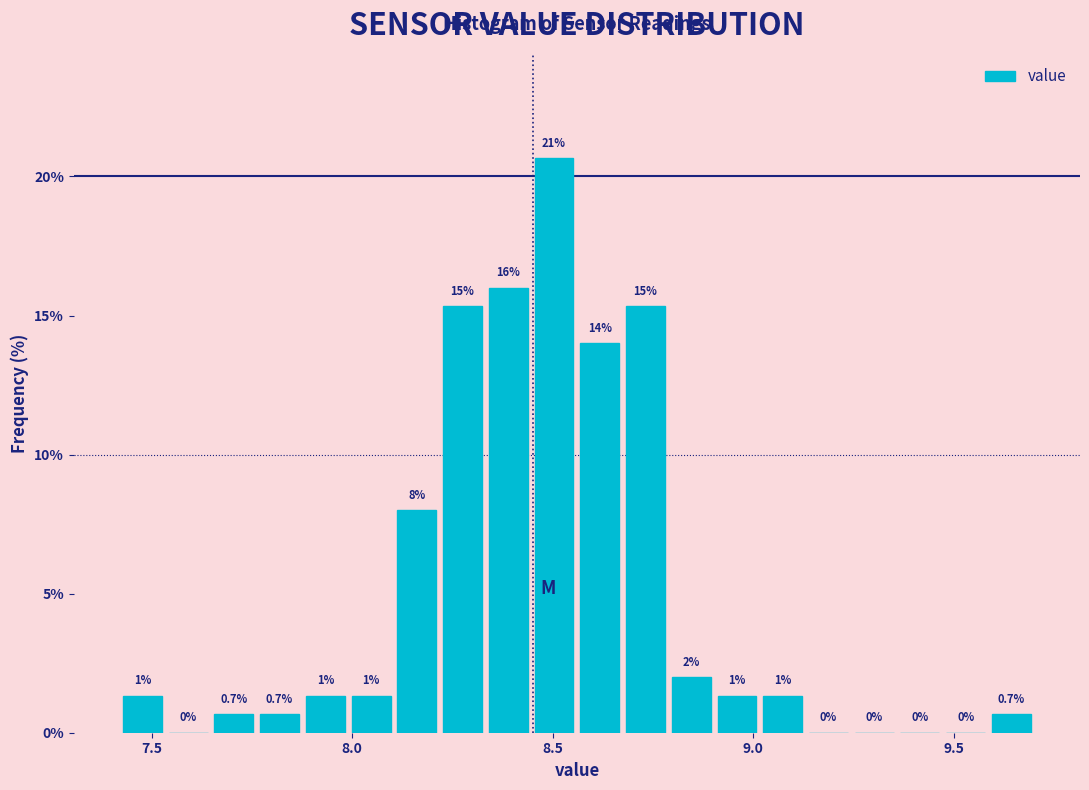

Read against the x-axis, roughly where is the centre of the tallest bar?

8.50